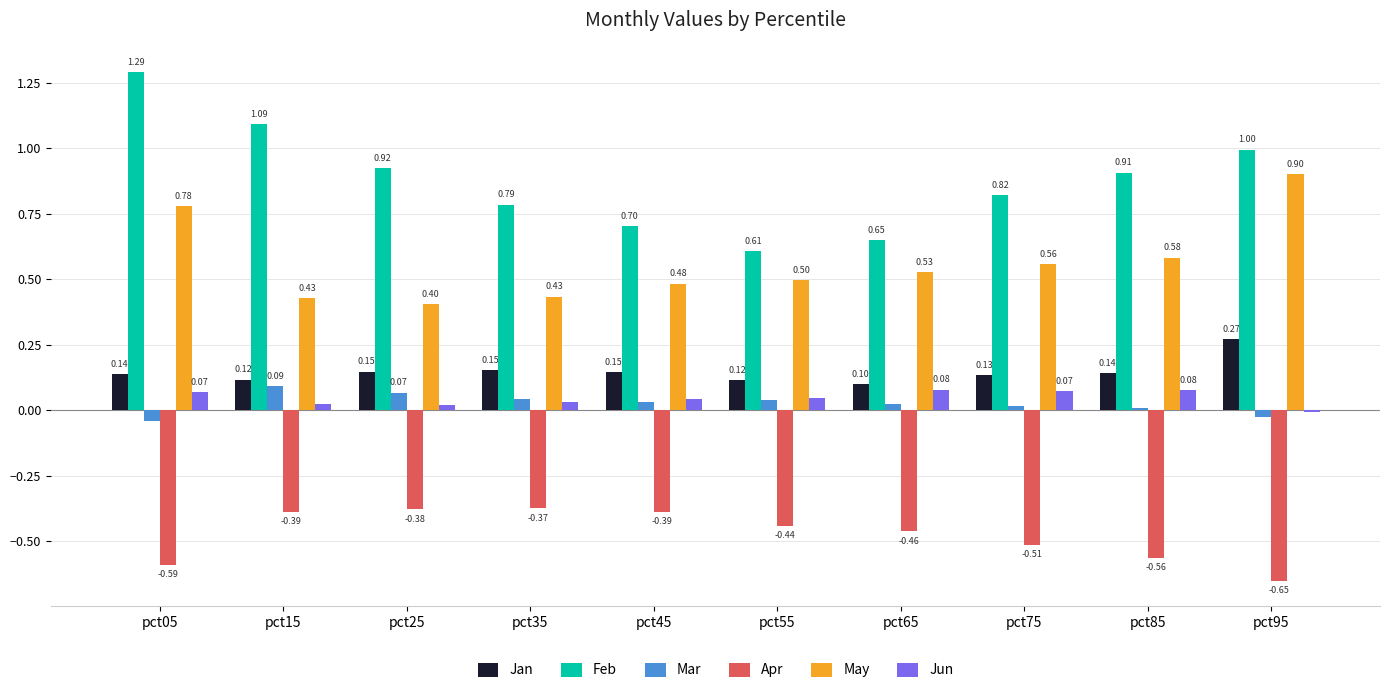

Count the number of data series in this chart.

6